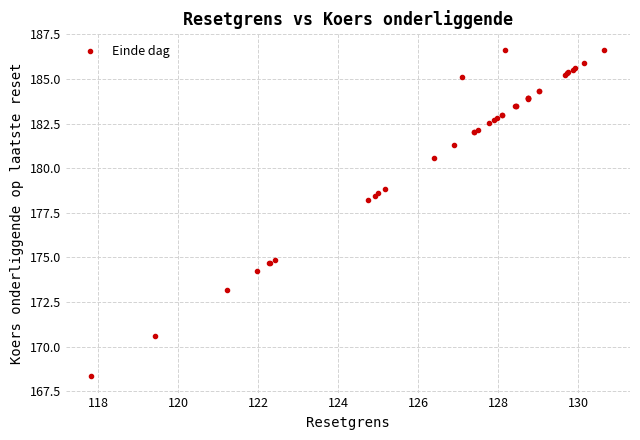

What Y value in the scatter plot is closest to 177?

178.2